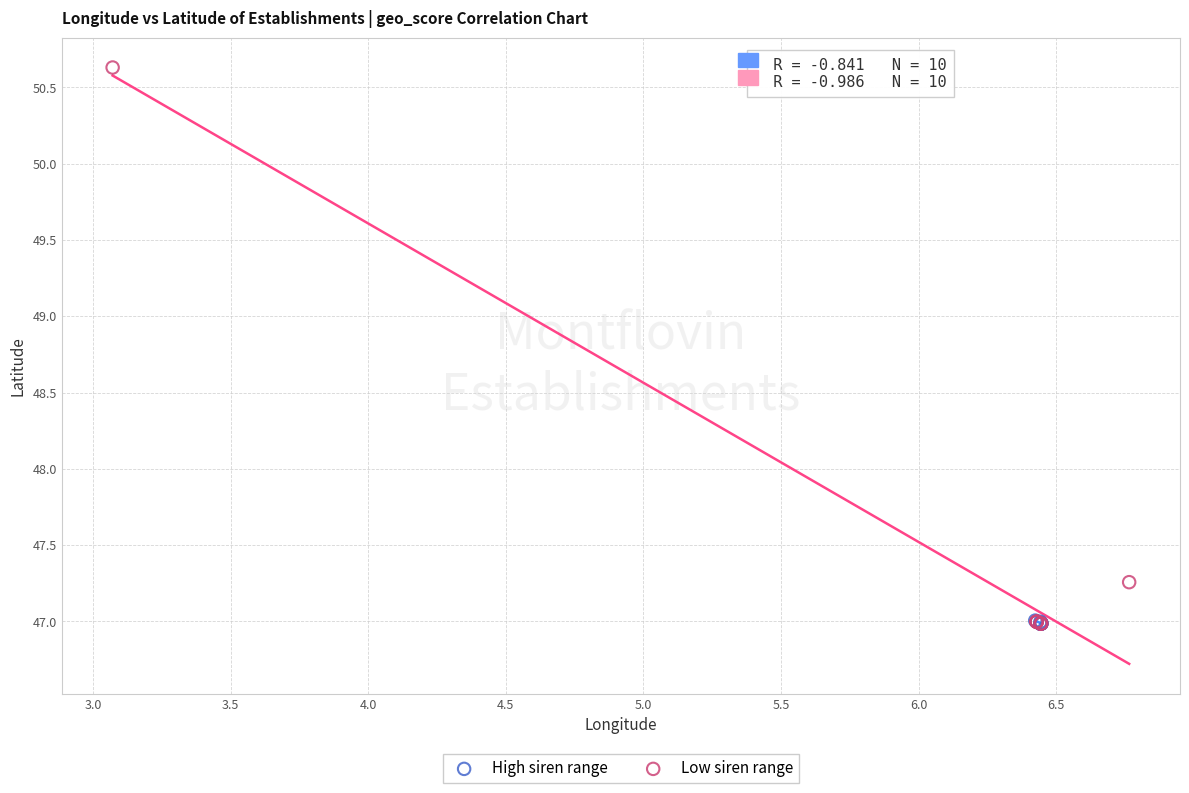

Which series has the largest Y range (max minus min)?

Low siren range